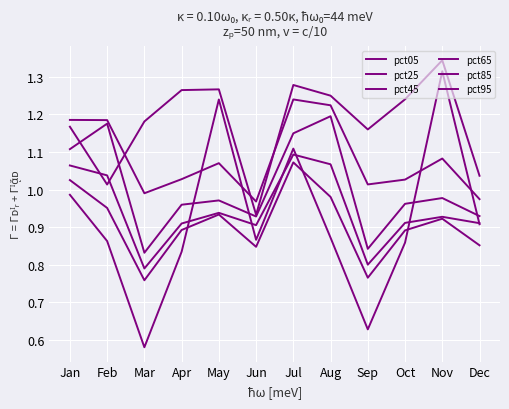

What is the minimum value shown in the chart?

0.6